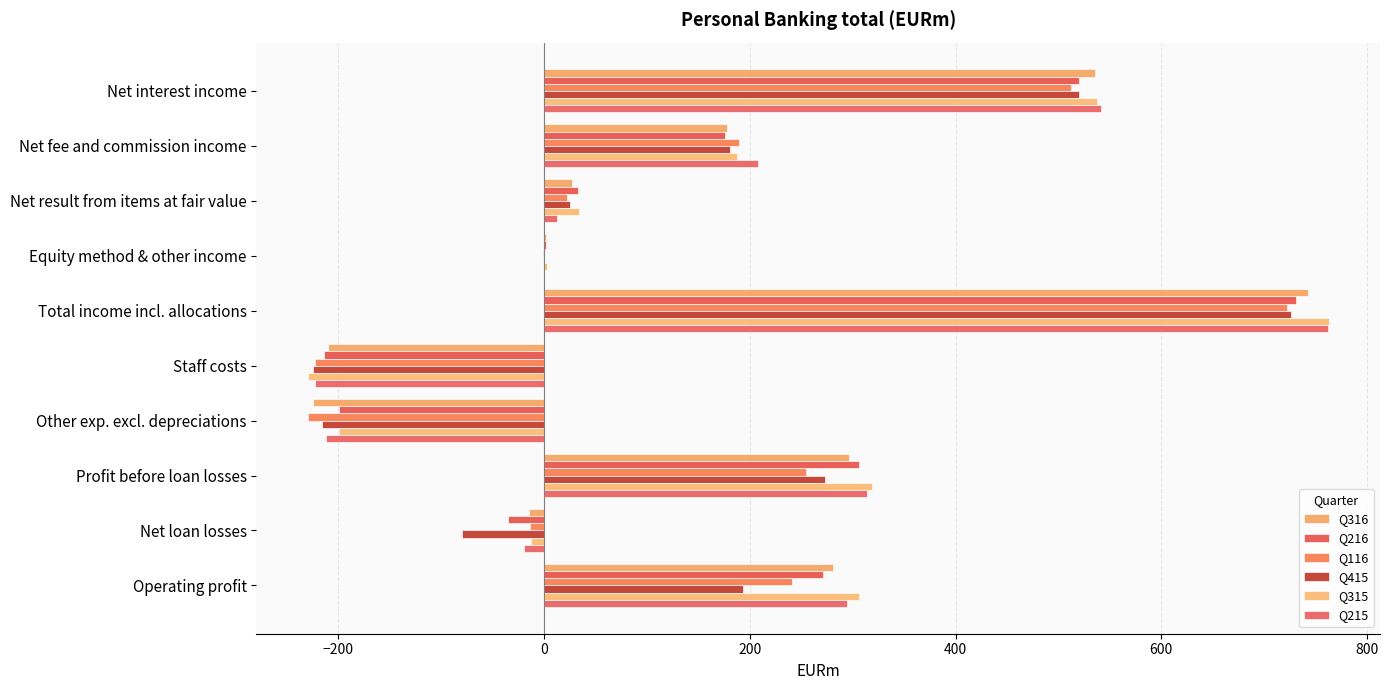

What is the sum of all Q316 values?

1613